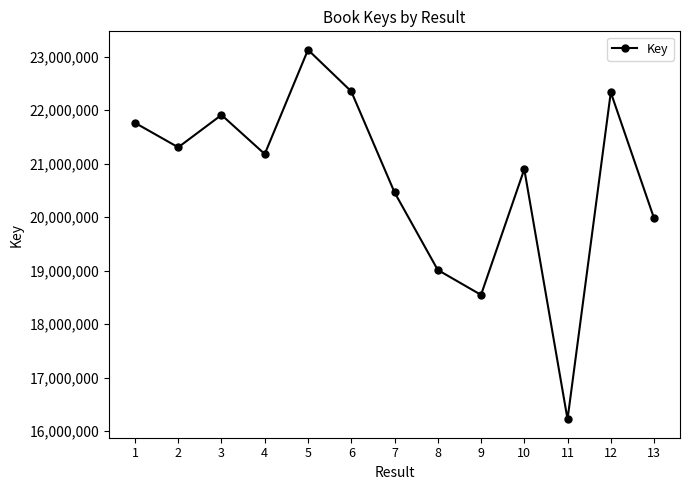

What is the value of the 11th point from the left?

16220892